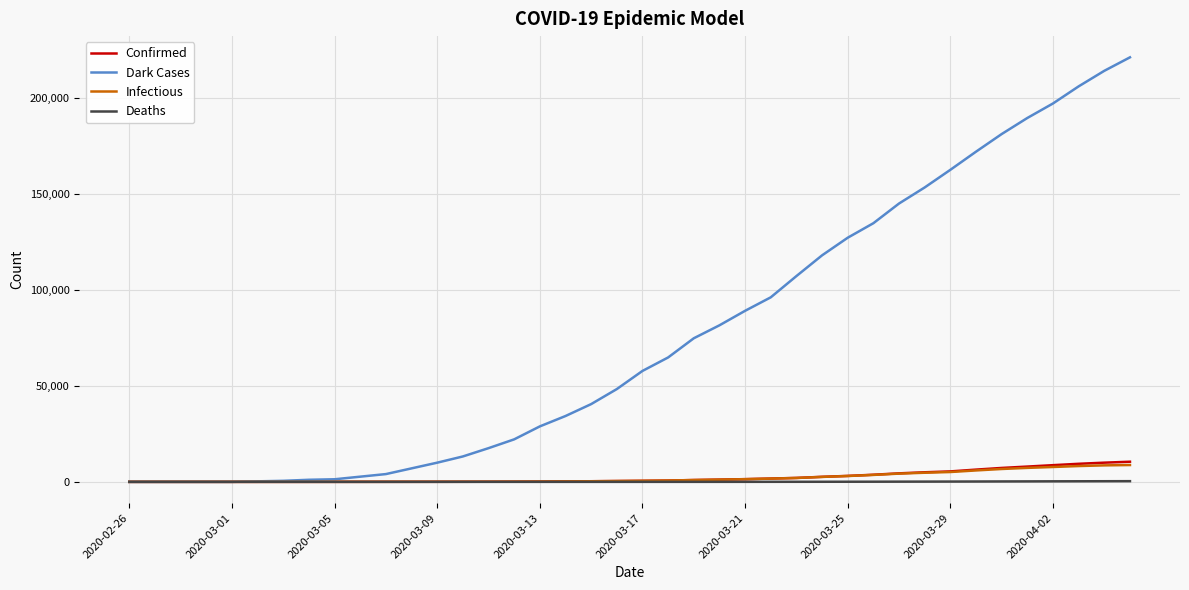

Which series has the largest range (max minus min)?

Dark Cases